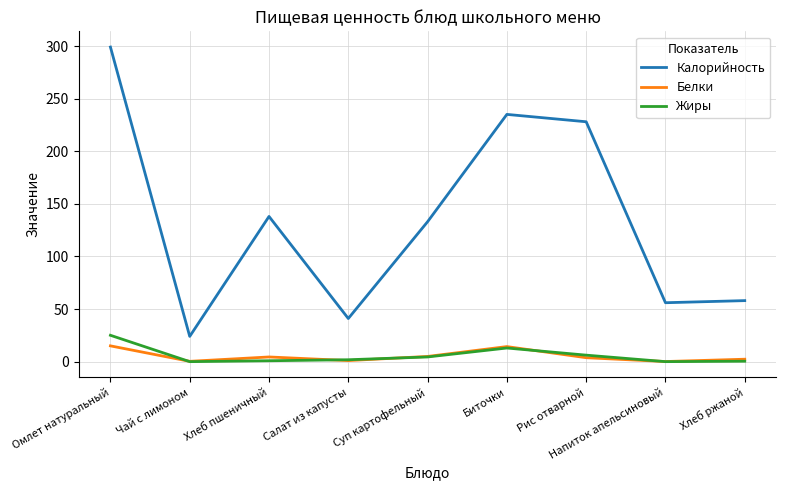

True or false: Жиры and Калорийность intersect in this chart.

False